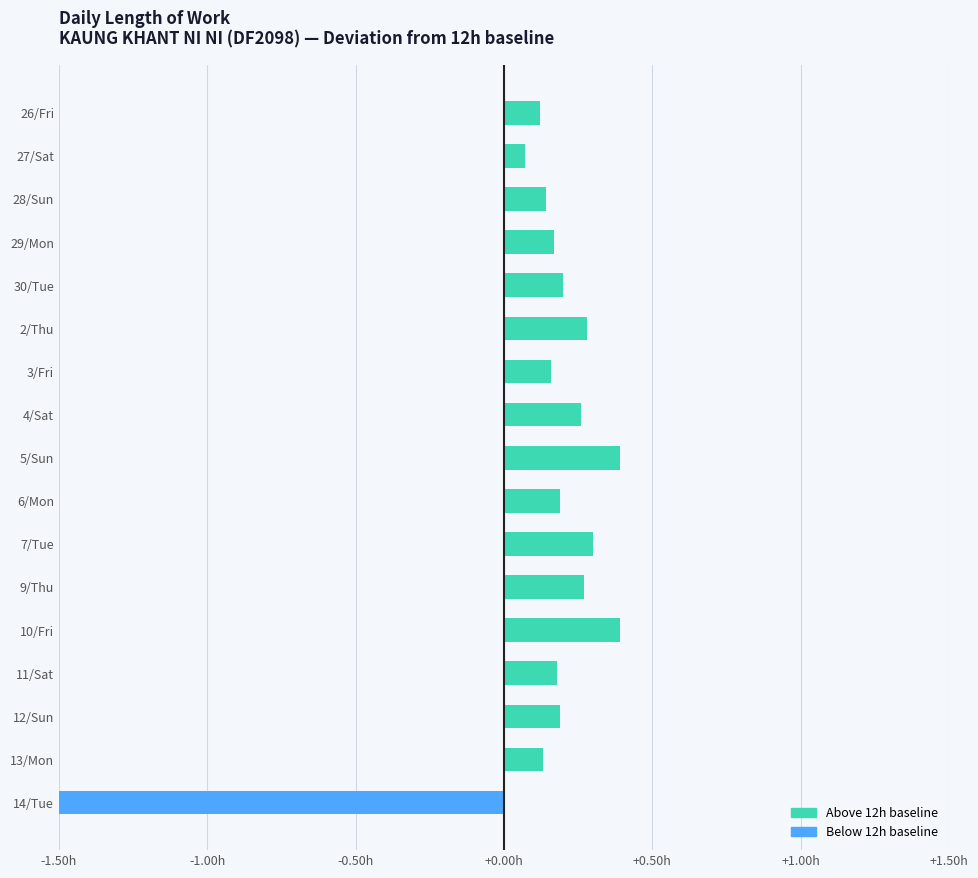

The value of Above 12h (Normal+) at 4/Sat is 0.2. True or false?

False